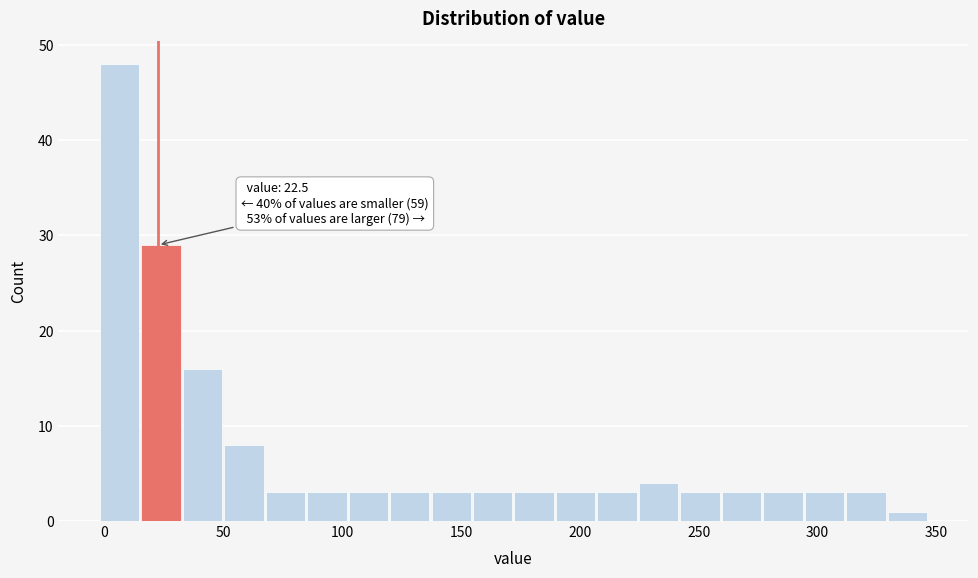

Read against the x-axis, roughly where is the centre of the tallest bar?

5